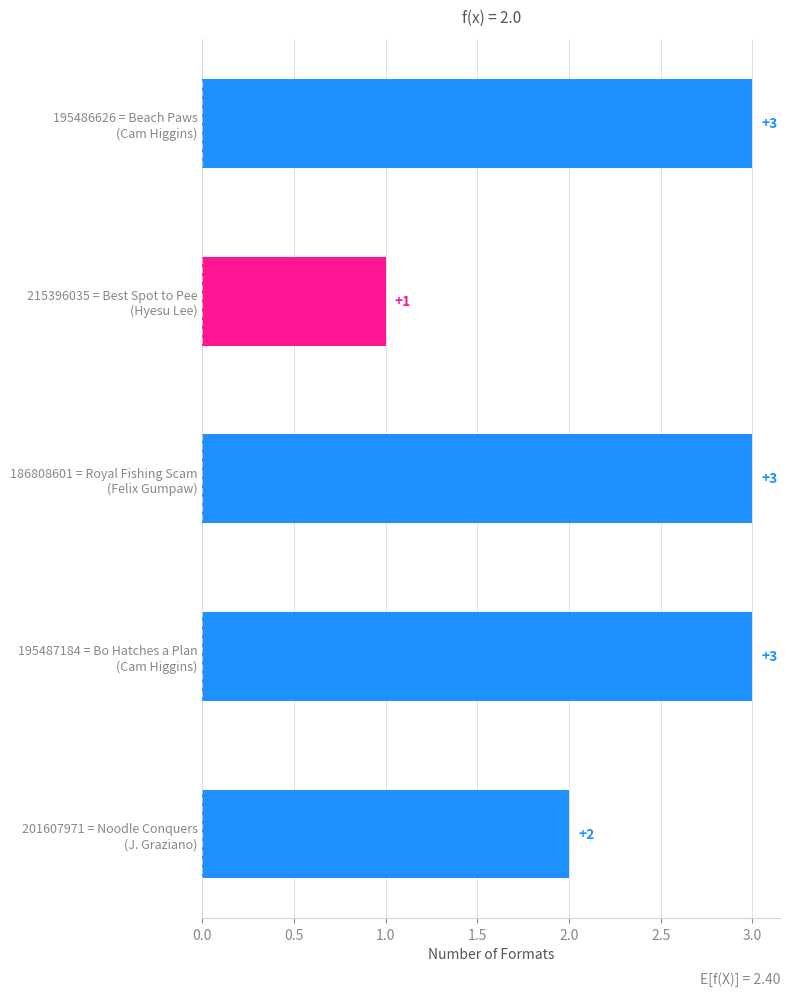

Reading top to bottom, what are all the values shown in this chart?

3	1	3	3	2